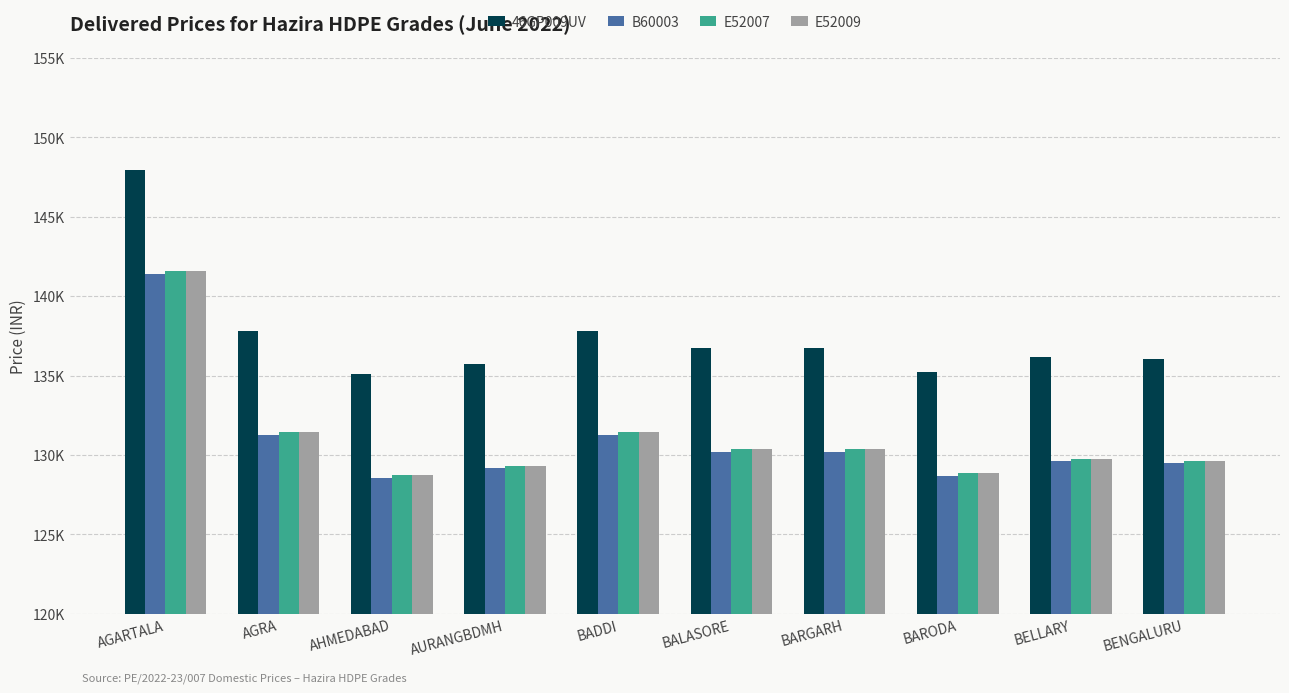

What is the average value of the E52007 series?

131148